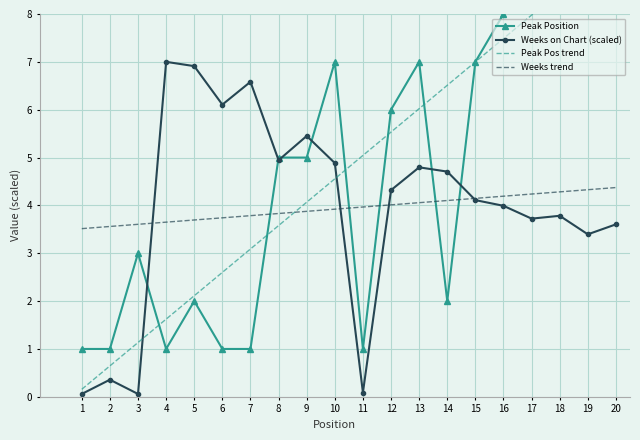

Where do Weeks on Chart (scaled) and Peak Pos trend first cross each other?

3 and 4